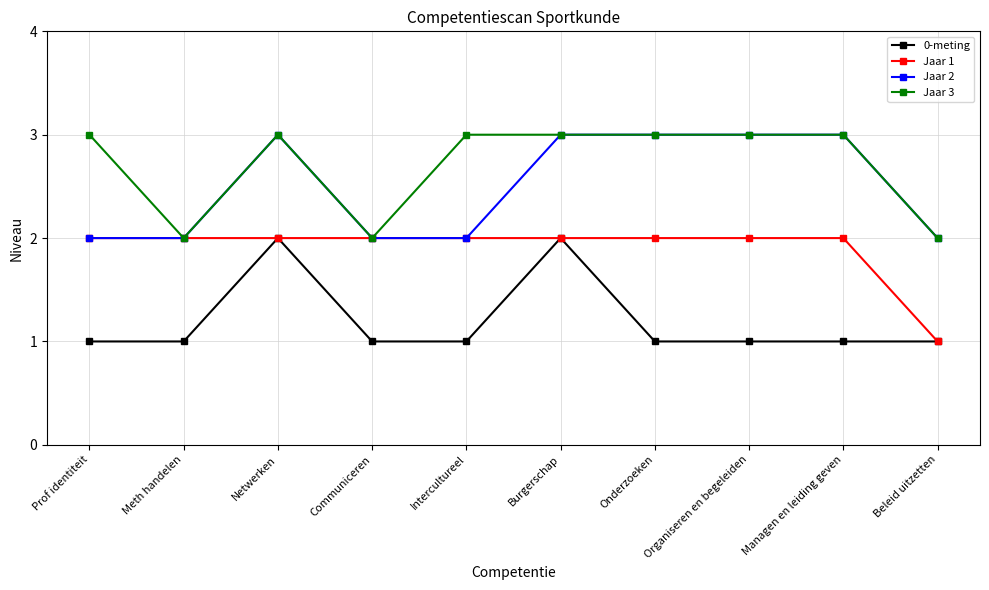

How many categories are shown in the chart?

10